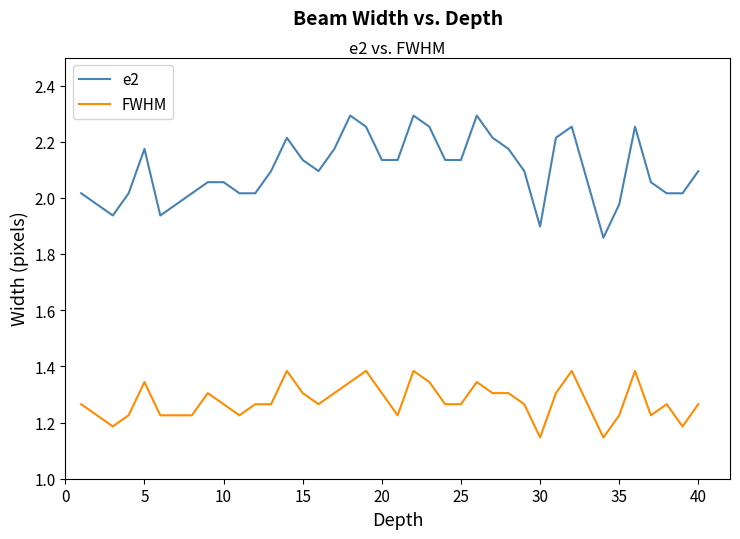

Which series has the largest range (max minus min)?

e2